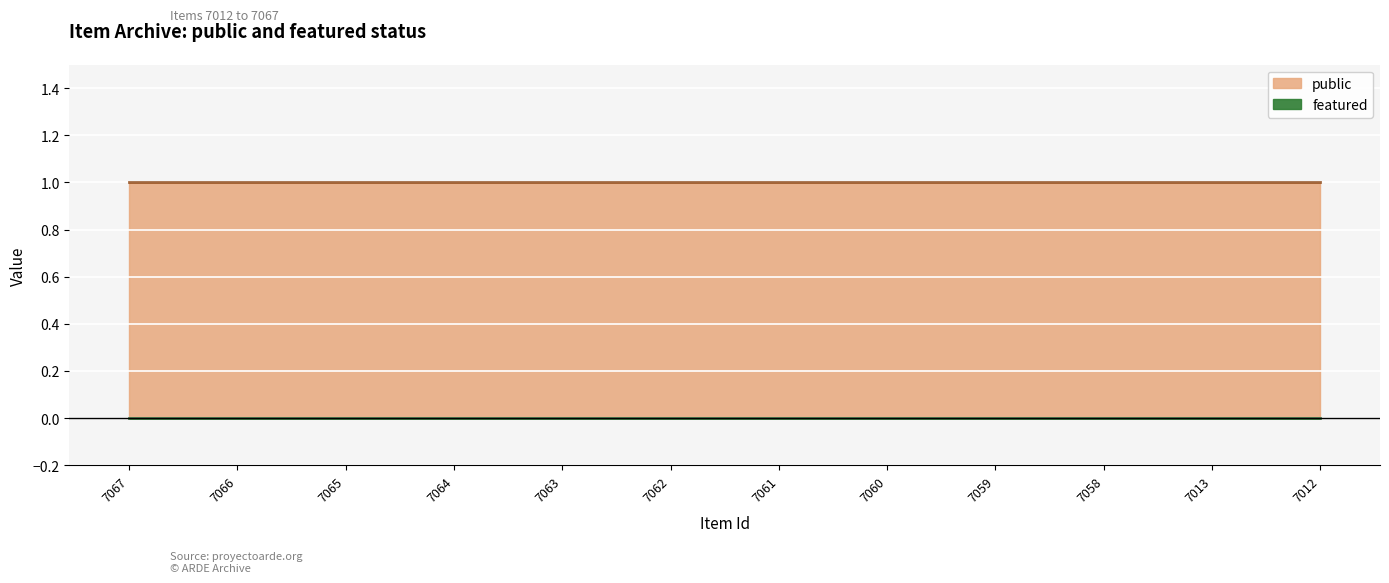

What is the highest value of the public series?

1